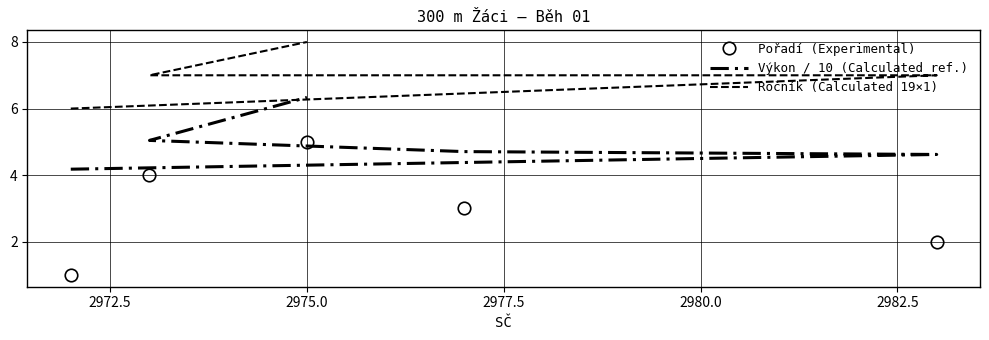

Between 2977.5 and 2980.0, which is larger?

2980.0